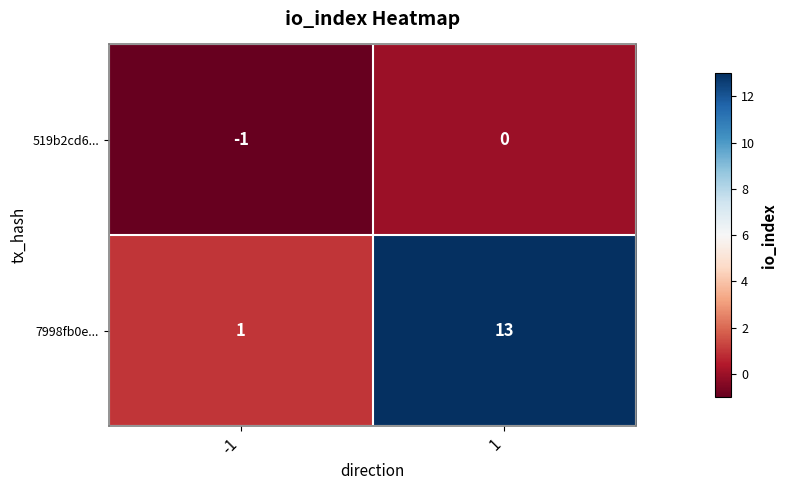

Reading left to right, list all the values displayed in this chart.

519b2cd6...: -1=-1	1=0
7998fb0e...: -1=1	1=13